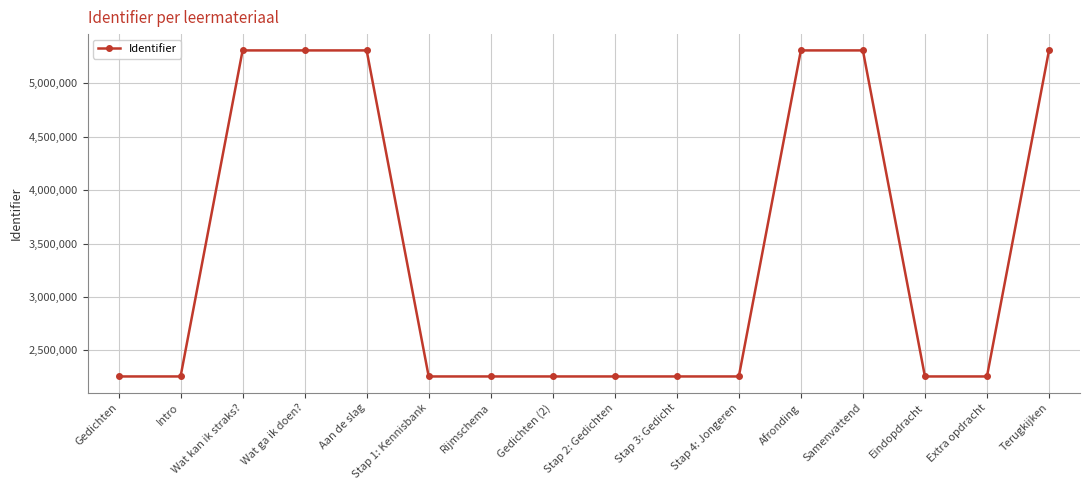

What is the maximum value shown in the chart?

5307772